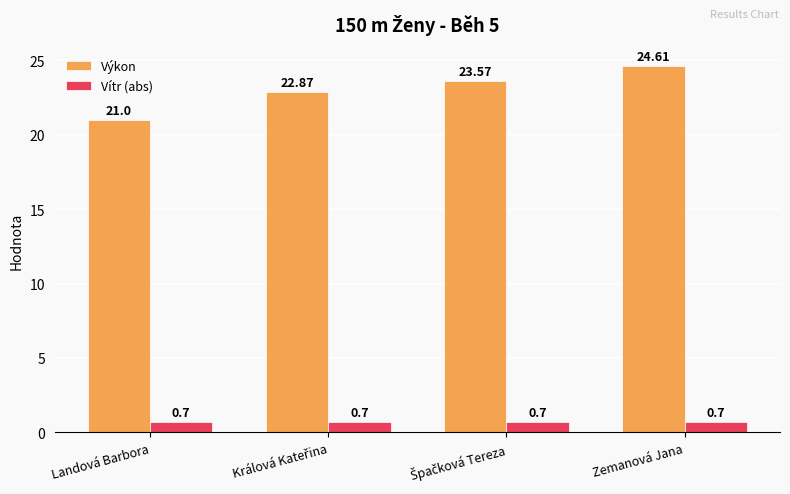

What is the value of the Výkon bar at the 2nd from the left?

22.9